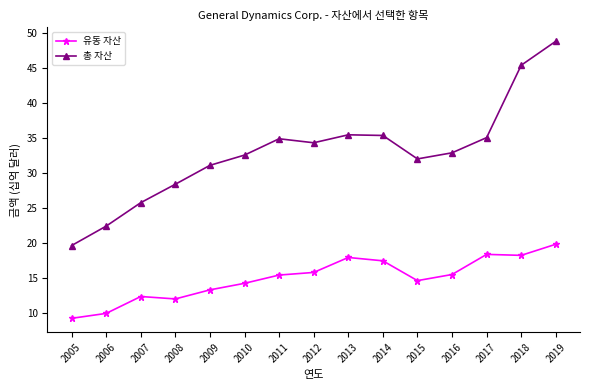

Reading left to right, list all the values displayed in this chart.

유동 자산: 2005=9173	2006=9880	2007=12298	2008=11950	2009=13249	2010=14186	2011=15368	2012=15744	2013=17886	2014=17407	2015=14571	2016=15447	2017=18328	2018=18189	2019=19780
총 자산: 2005=19591	2006=22376	2007=25733	2008=28373	2009=31077	2010=32545	2011=34883	2012=34309	2013=35448	2014=35355	2015=31997	2016=32872	2017=35046	2018=45408	2019=48841